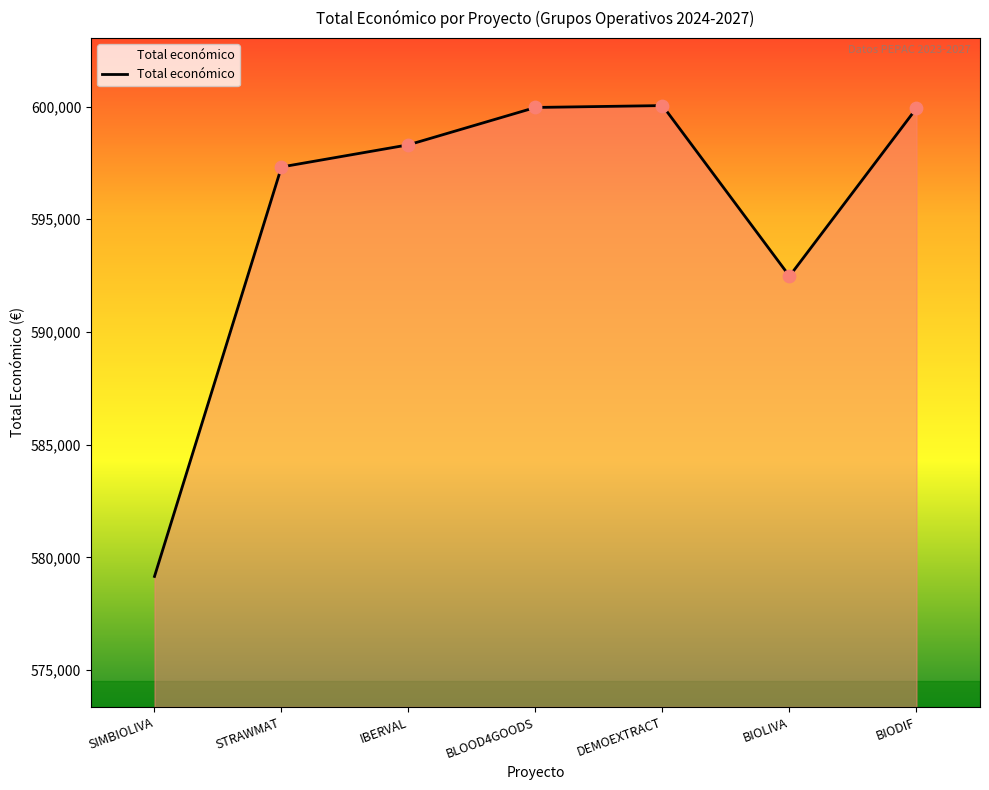

What is the change in value from IBERVAL to DEMOEXTRACT?

+1740